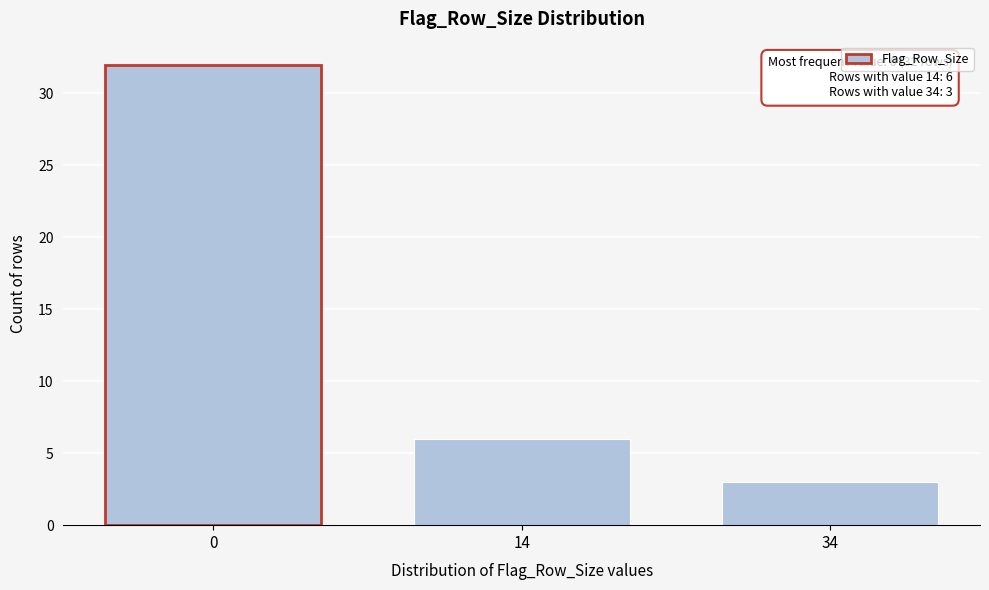

Reading left to right, extract all data points from this chart.

0=32	14=6	34=3